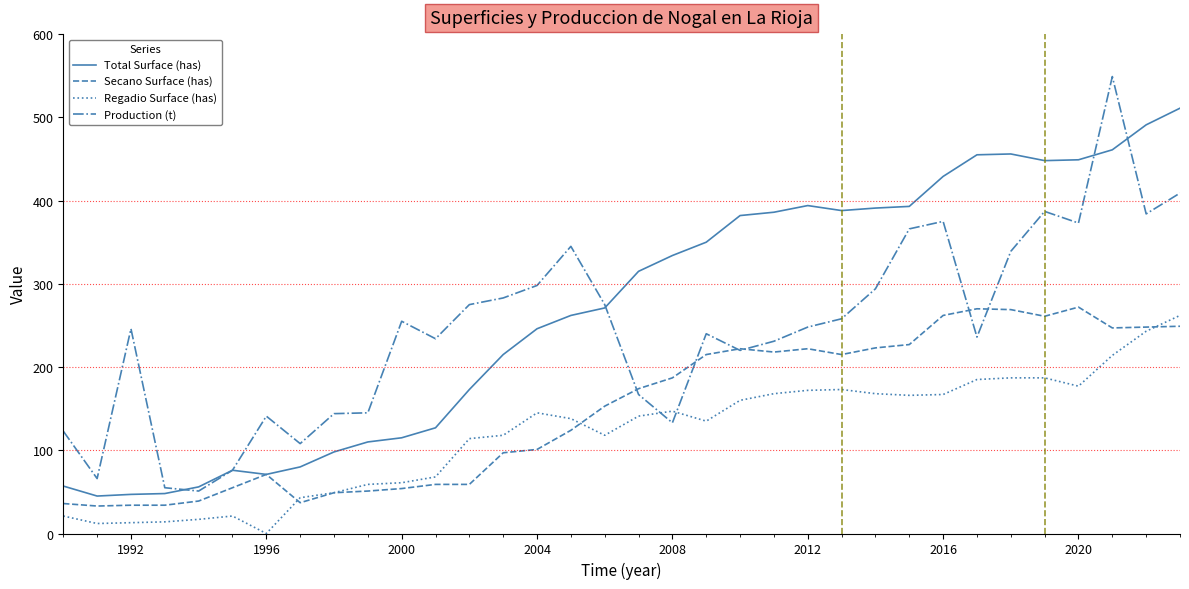

True or false: Secano Surface (has) has more than 1 interior local peaks.

True